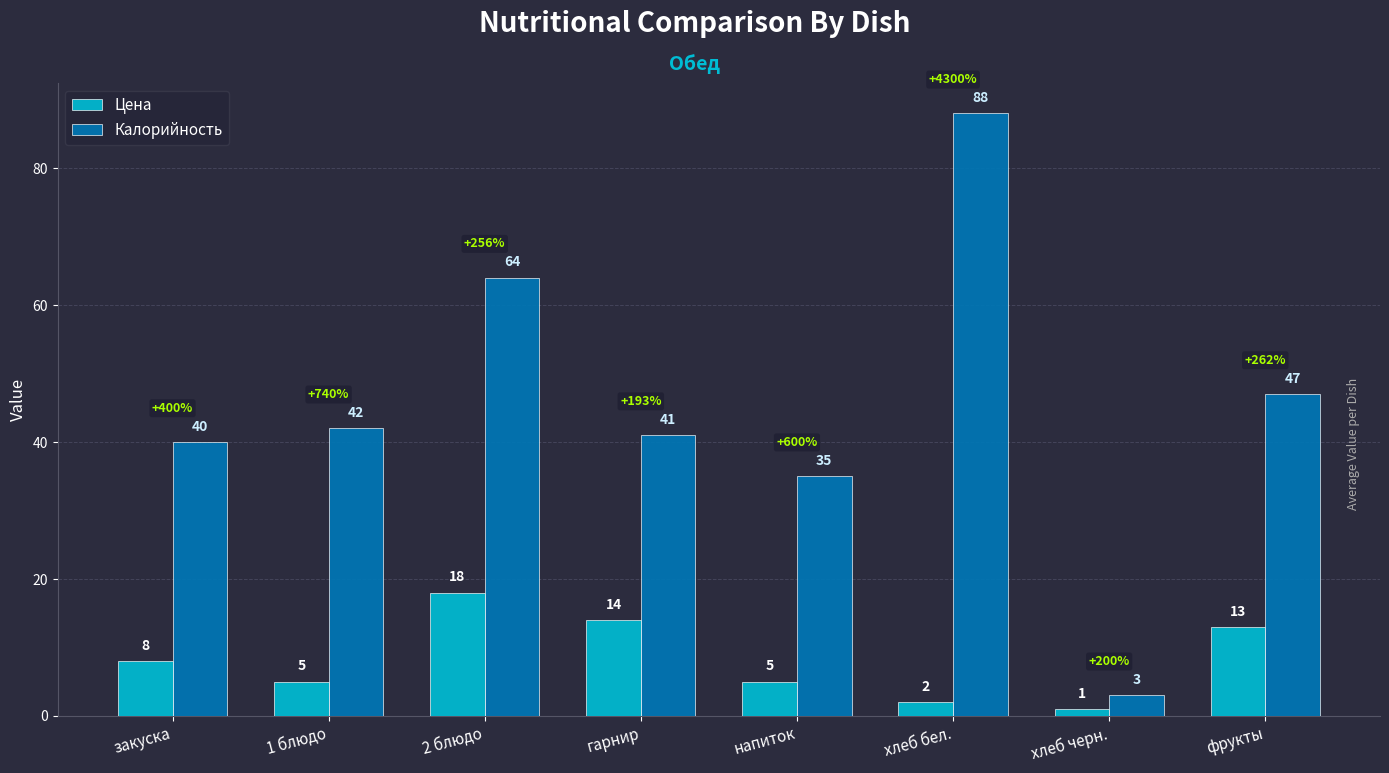

Rank the series by their maximum value, from highest to lowest.

Калорийность, Цена